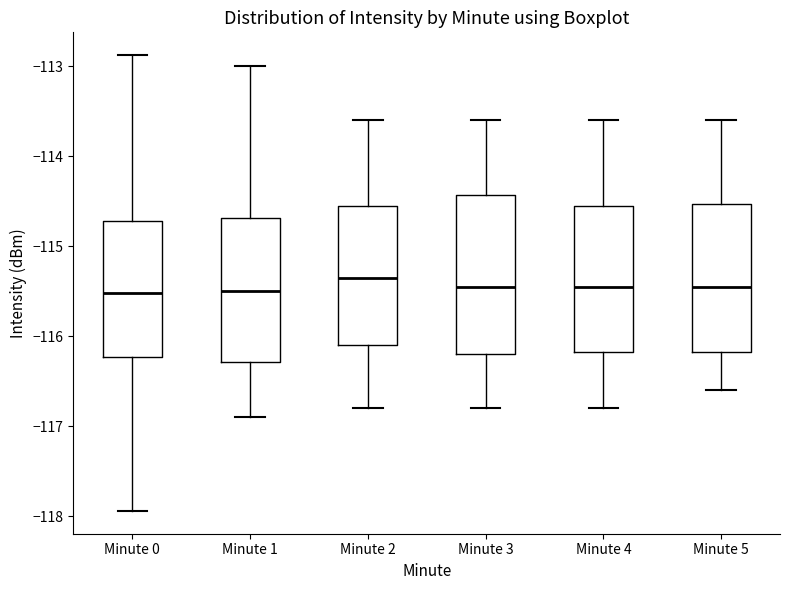

Where does the lower whisker of the box for Minute 4 end on the y-axis? The values are not printed on the chart, so give them approximately, as read against the axis.

-116.8